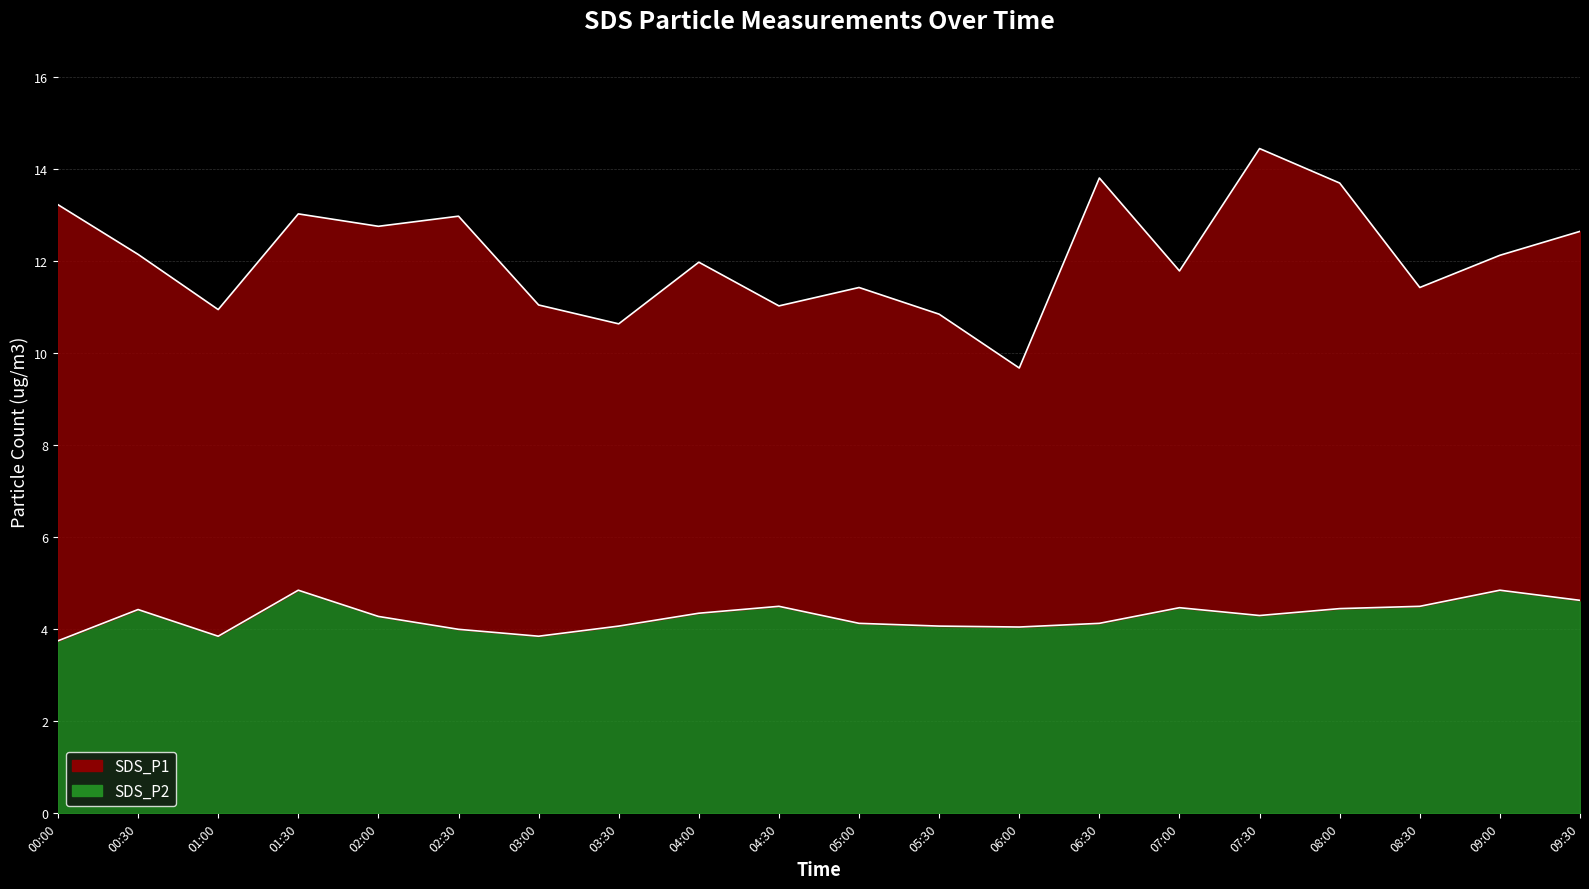

At which label does the data first exceed 4?

00:30